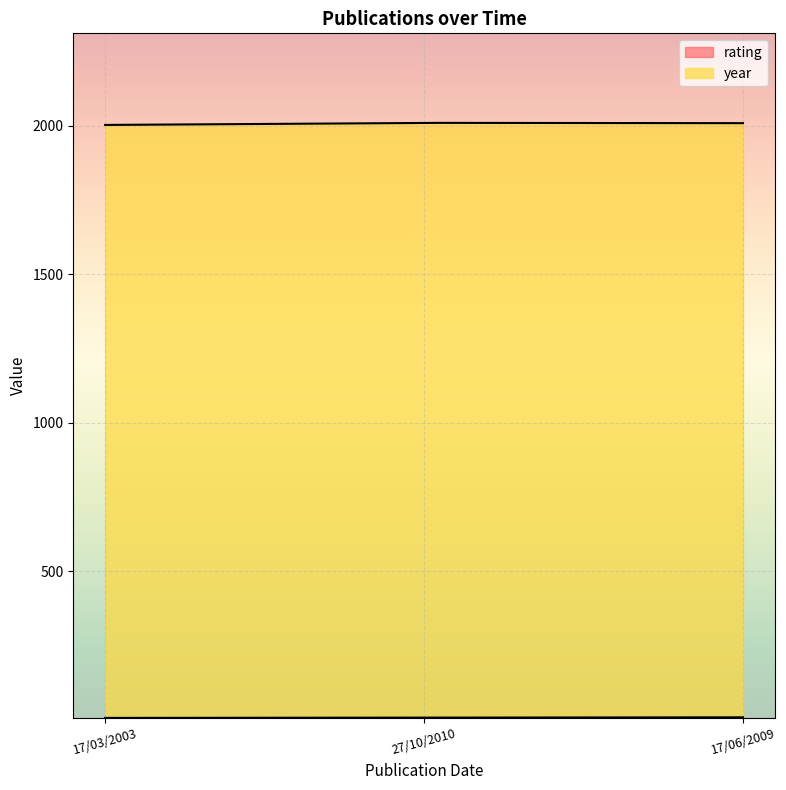

Rank the series by their maximum value, from highest to lowest.

year, rating